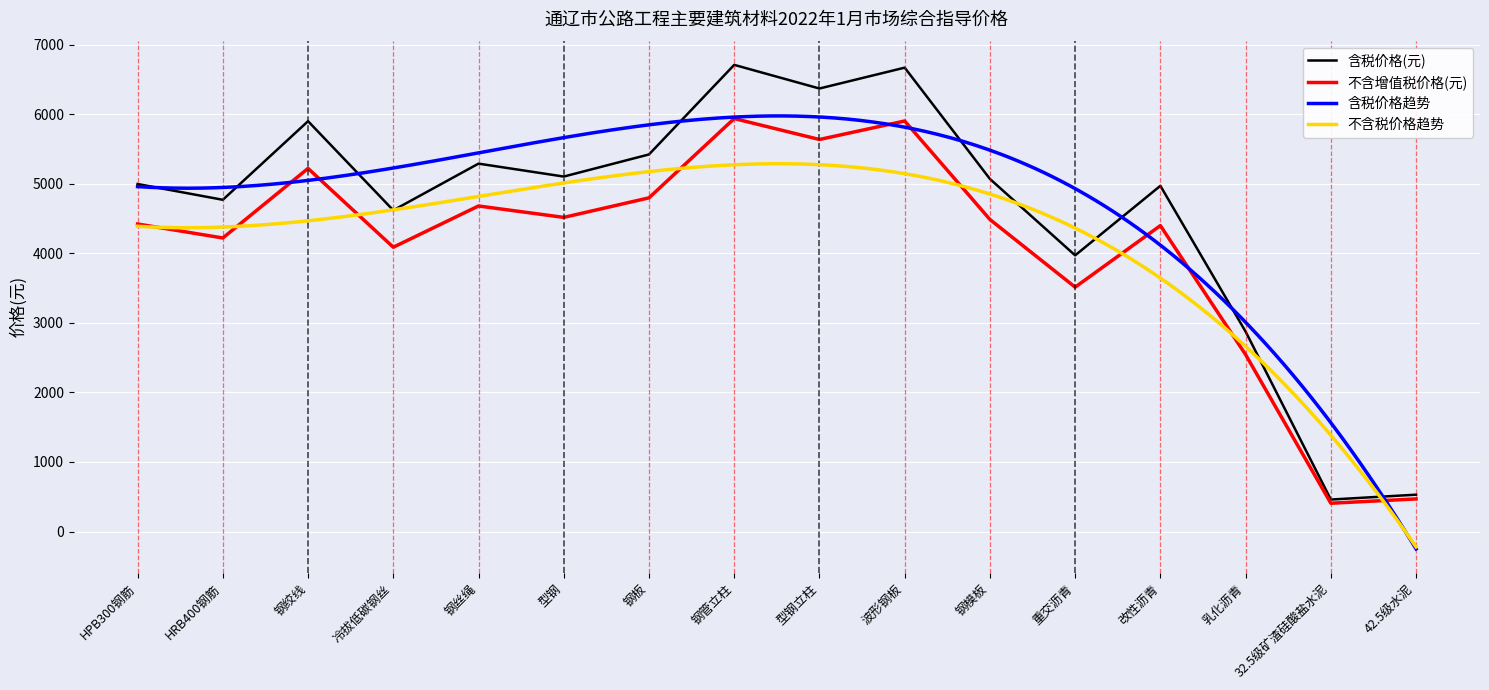

True or false: 不含增值税价格(元) and 含税价格(元) cross at least once.

False